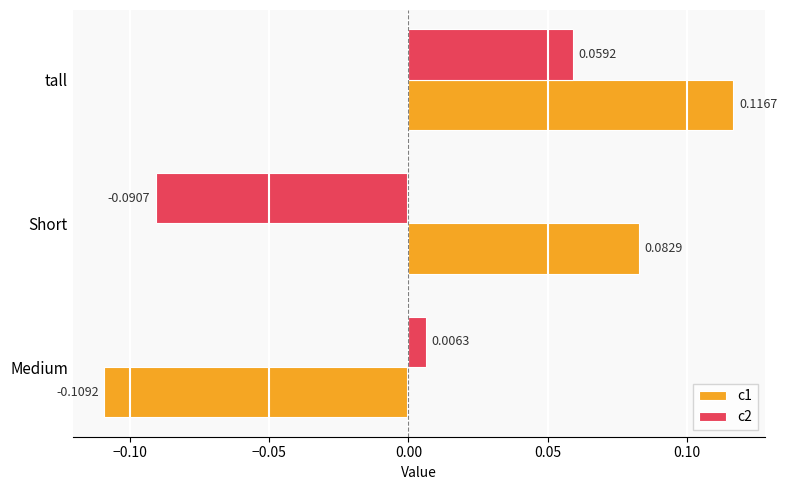

At which category does the chart reach its peak across all series?

tall